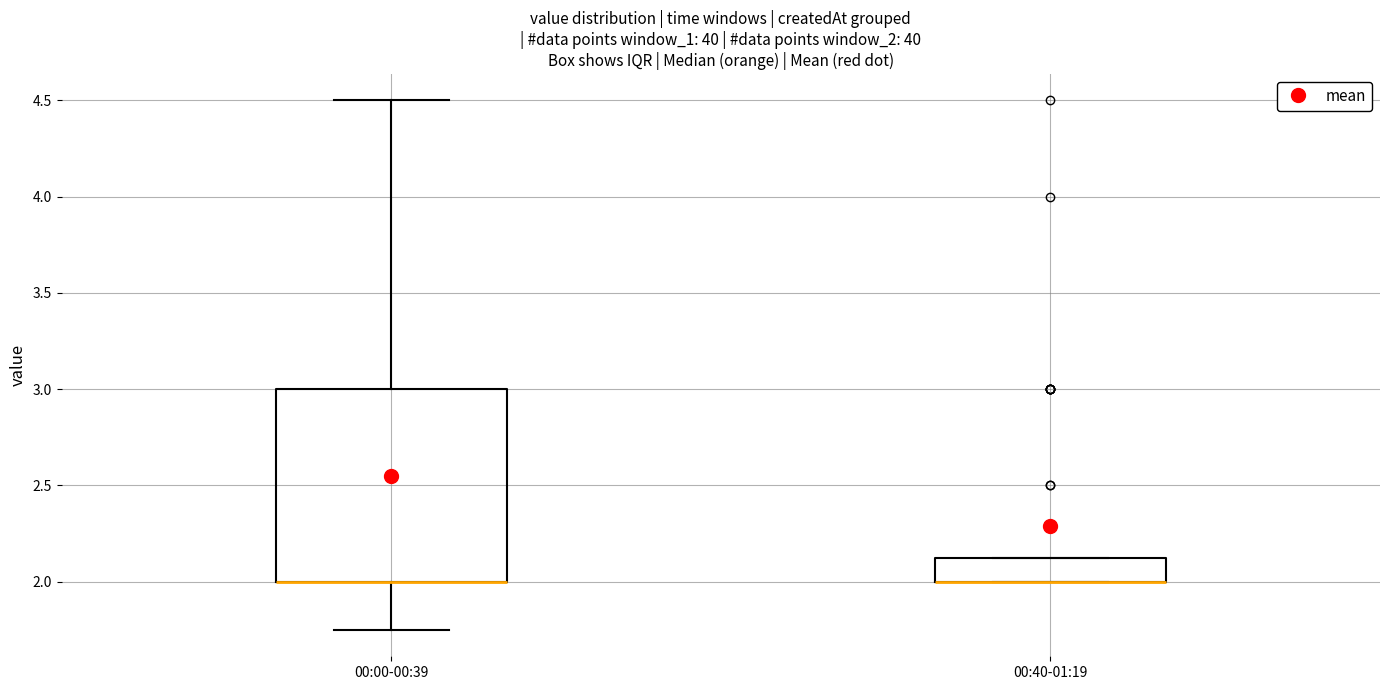

Reading left to right, read every box against the y-axis: the position of its median line, the range the box covers, and the ends of its whiskers. The values are not printed on the chart, so give them approximately, as read against the axis.

00:00-00:39: median 2.00 (drawn on the box's lower edge), box 2.00 to 3.00, whiskers 1.75 to 4.50
00:40-01:19: median 2.00 (drawn on the box's lower edge), box 2.00 to 2.15, whiskers 2.00 to 2.15